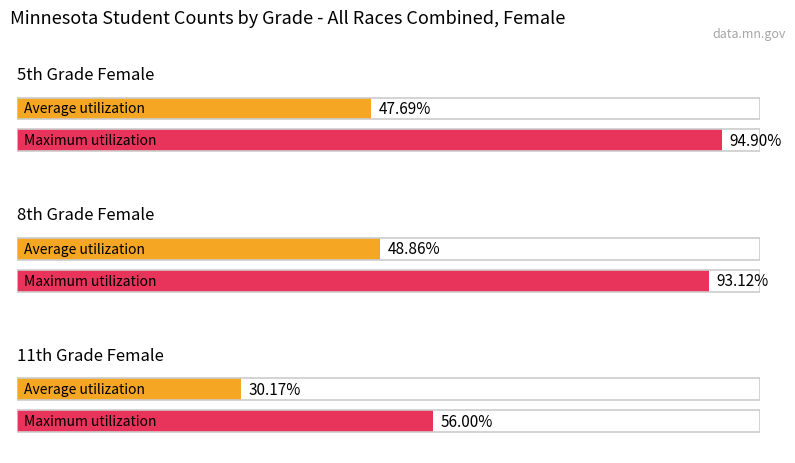

What is the label of the 2nd bar from the right?

8th Grade Female